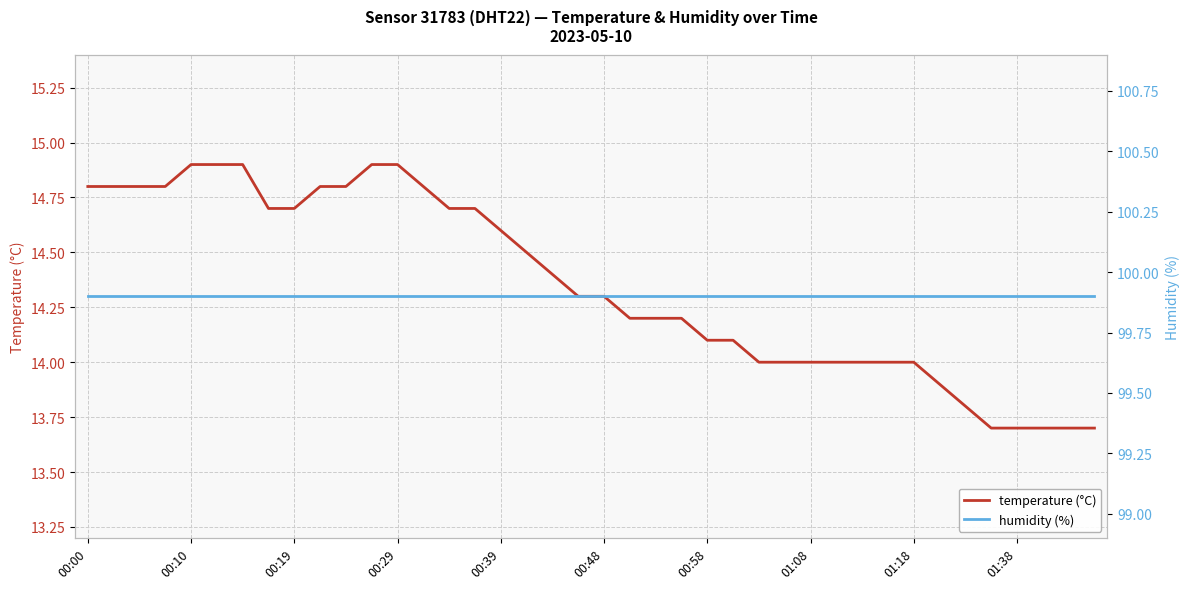

True or false: temperature (°C) has a value of 9.1 at 00:48.

False